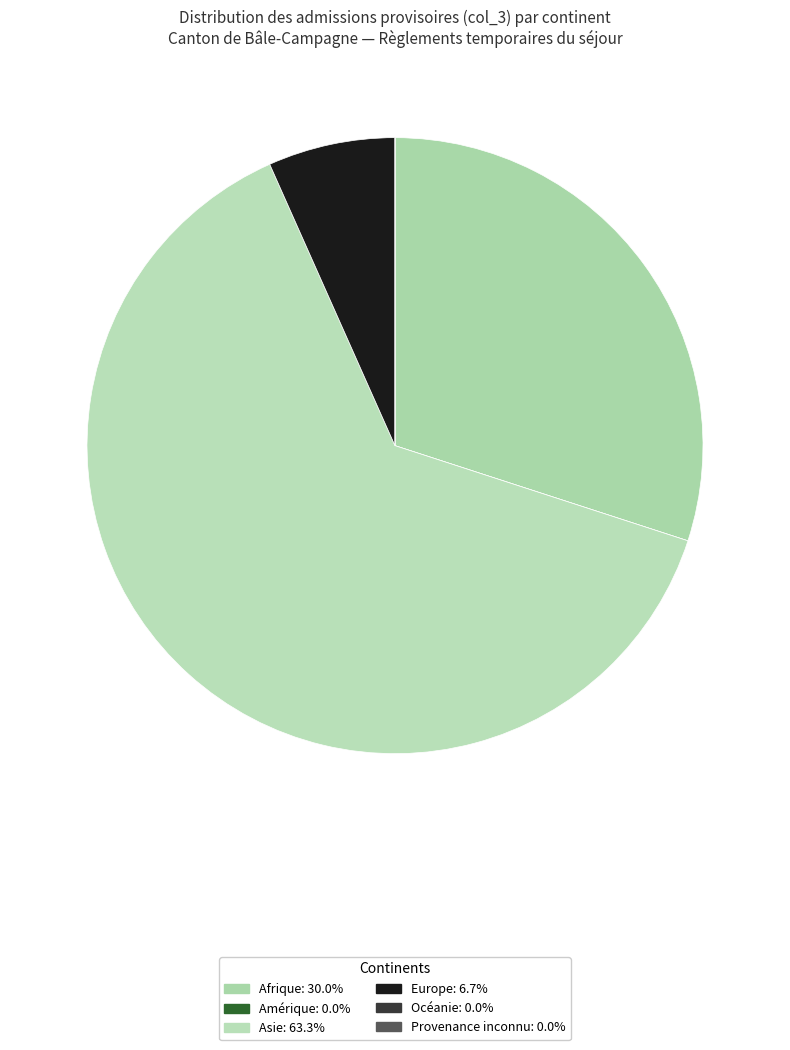

How much of the chart is everything except Provenance inconnu?

100.0%